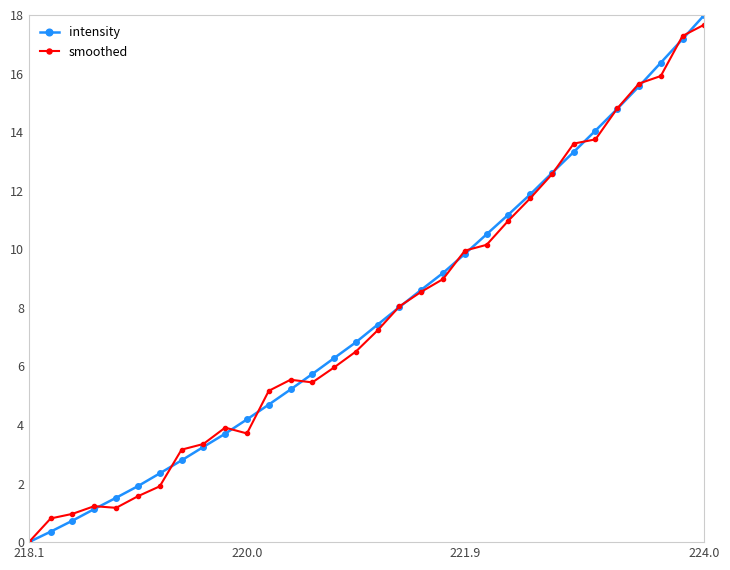

Reading left to right, extract all data points from this chart.

intensity: 0.0	0.4	0.7	1.1	1.5	1.9	2.3	2.8	3.3	3.7	4.2	4.7	5.2	5.7	6.3	6.8	7.4	8.0	8.6	9.2	9.8	10.5	11.2	11.9	12.6	13.3	14.1	14.8	15.6	16.4	17.2	18.0
smoothed: 0.0	0.8	1.0	1.2	1.2	1.6	1.9	3.2	3.4	3.9	3.7	5.2	5.5	5.5	6.0	6.5	7.2	8.1	8.5	9.0	10.0	10.2	11.0	11.7	12.6	13.6	13.8	14.8	15.7	15.9	17.3	17.7